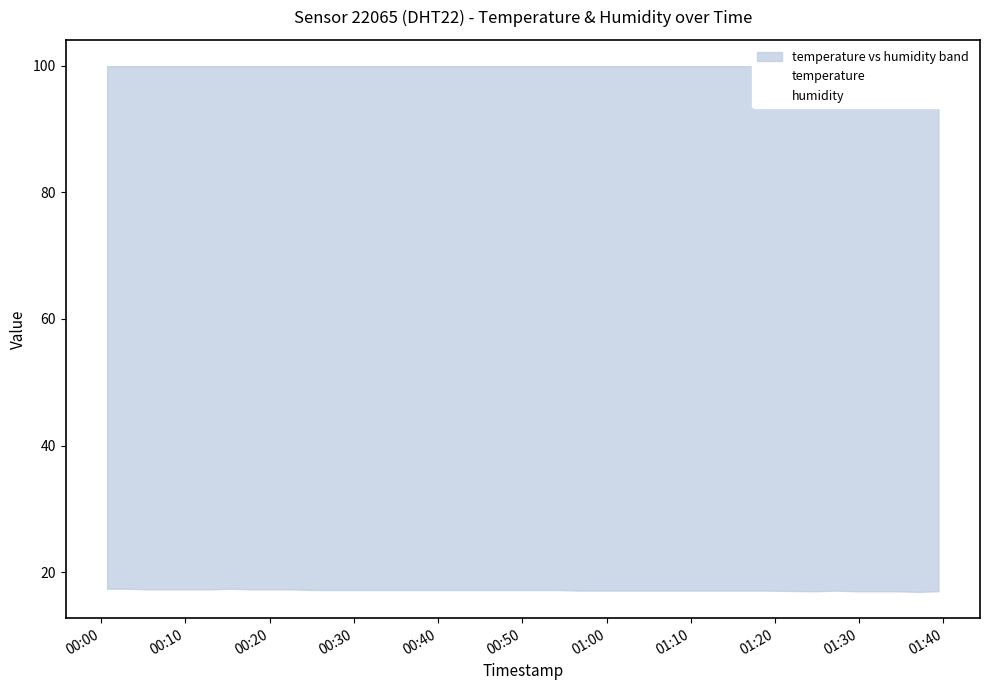

Which series has the largest range (max minus min)?

temperature